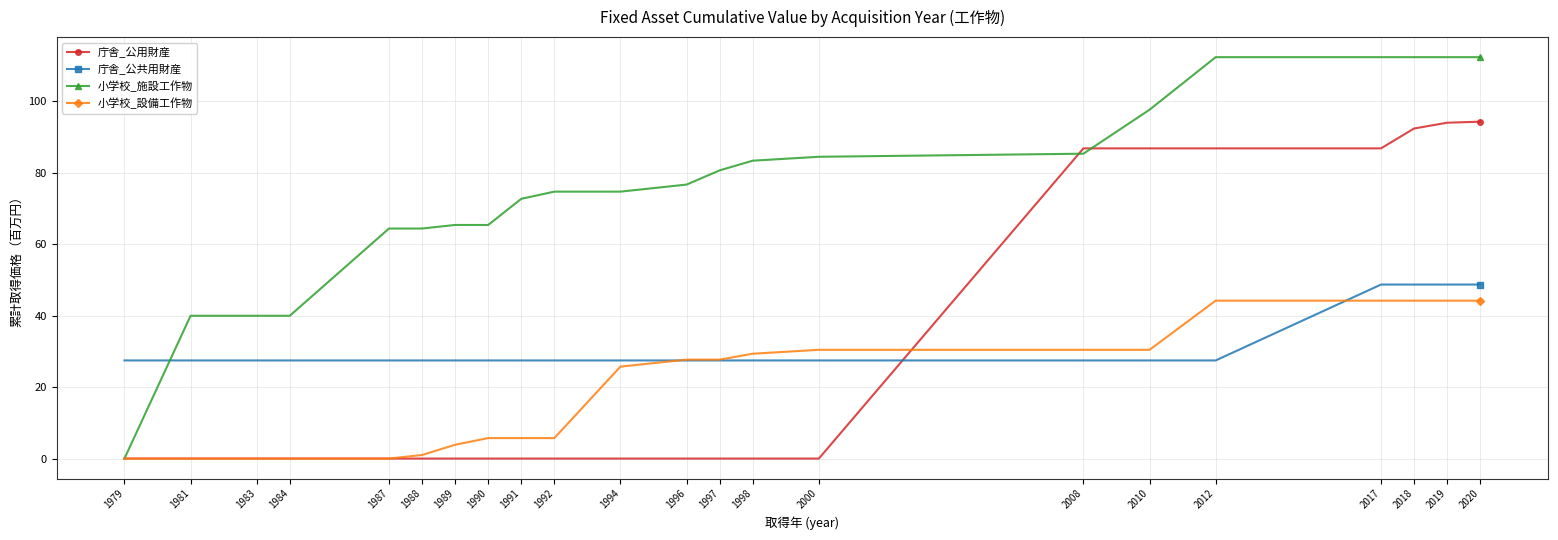

The 小学校_施設工作物 series shows 120.9 at 1998. True or false?

False